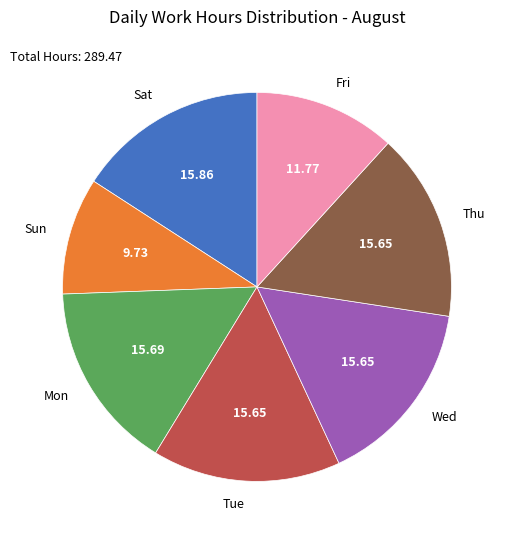

Do Mon and Wed together represent more than half of the pie?

No